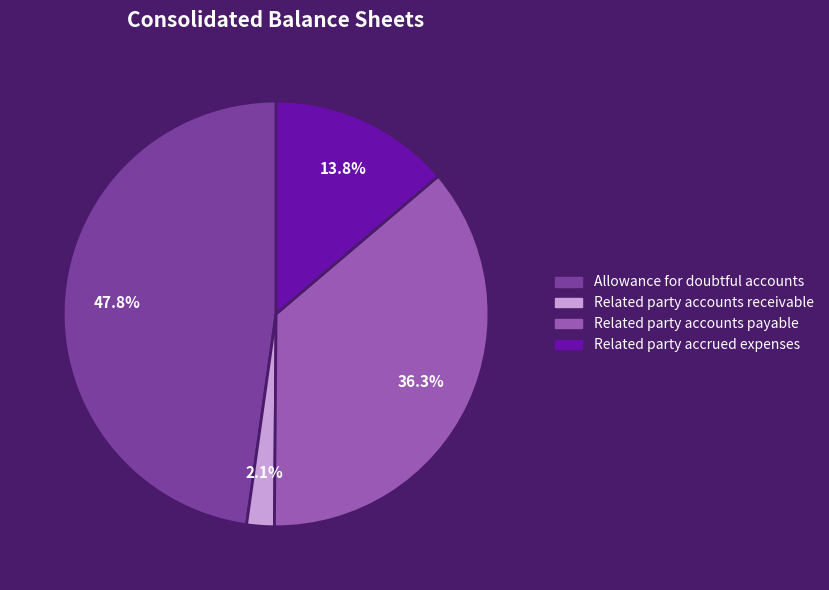

Is there any slice that represents more than half of the pie?

No